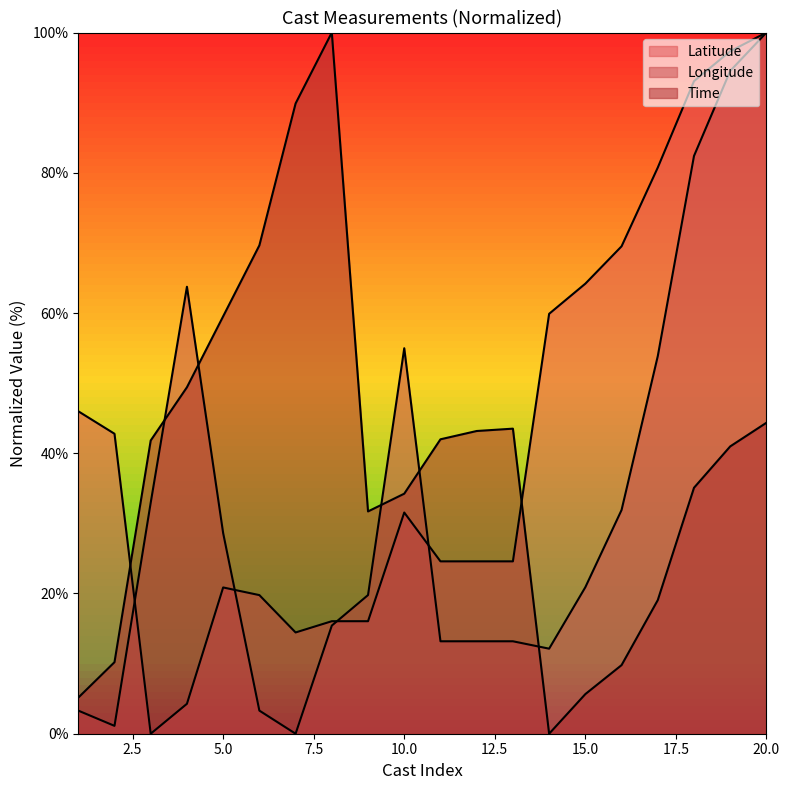

Which series has the largest total across all categories?

Latitude